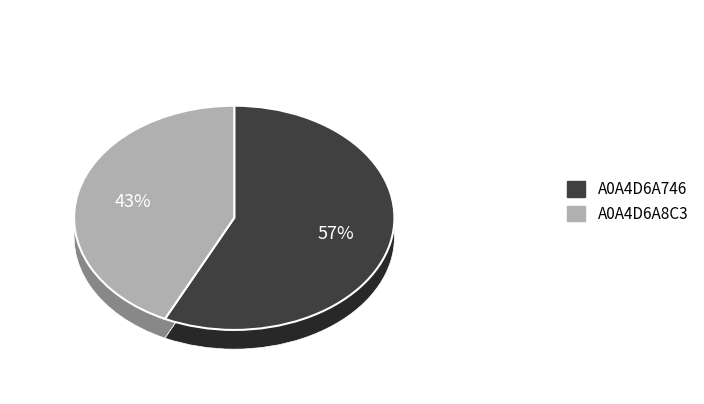

Approximately how many times larger is the value at A0A4D6A8C3 compared to A0A4D6A746?

0.8